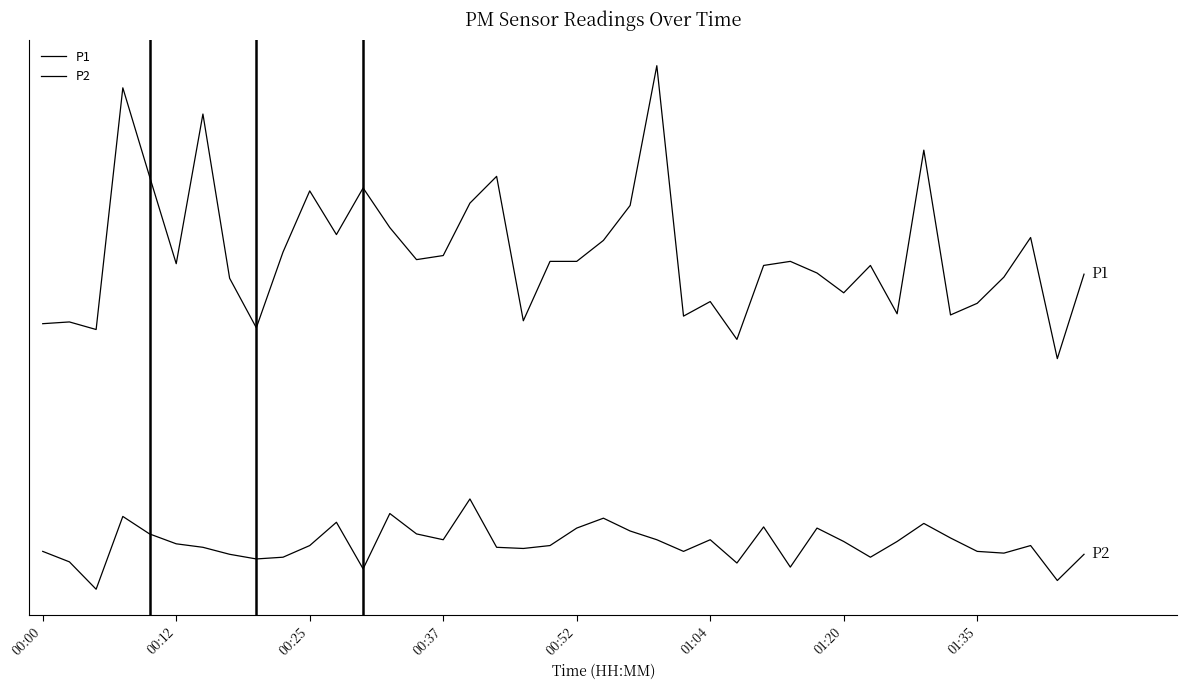

Is this an area chart (filled region under the line)?

No